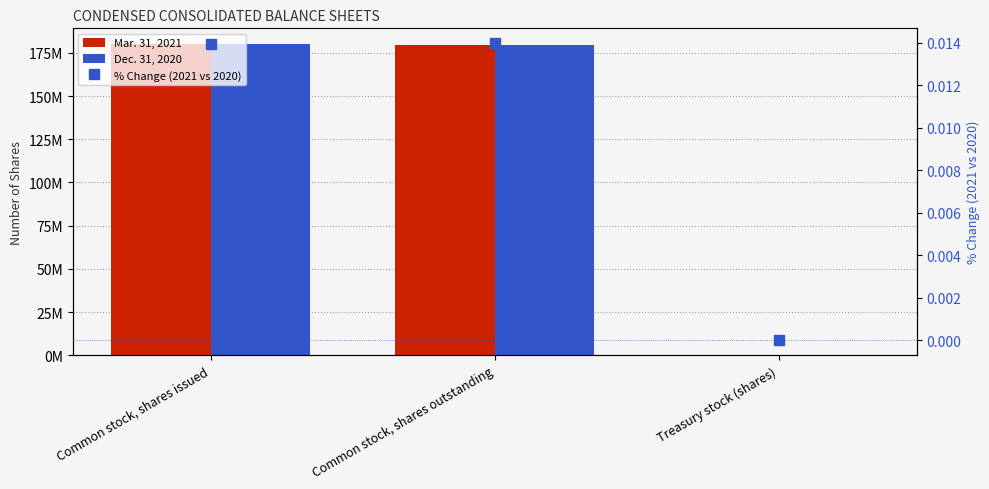

Which has a higher value, Common stock, shares issued or Treasury stock (shares)?

Common stock, shares issued